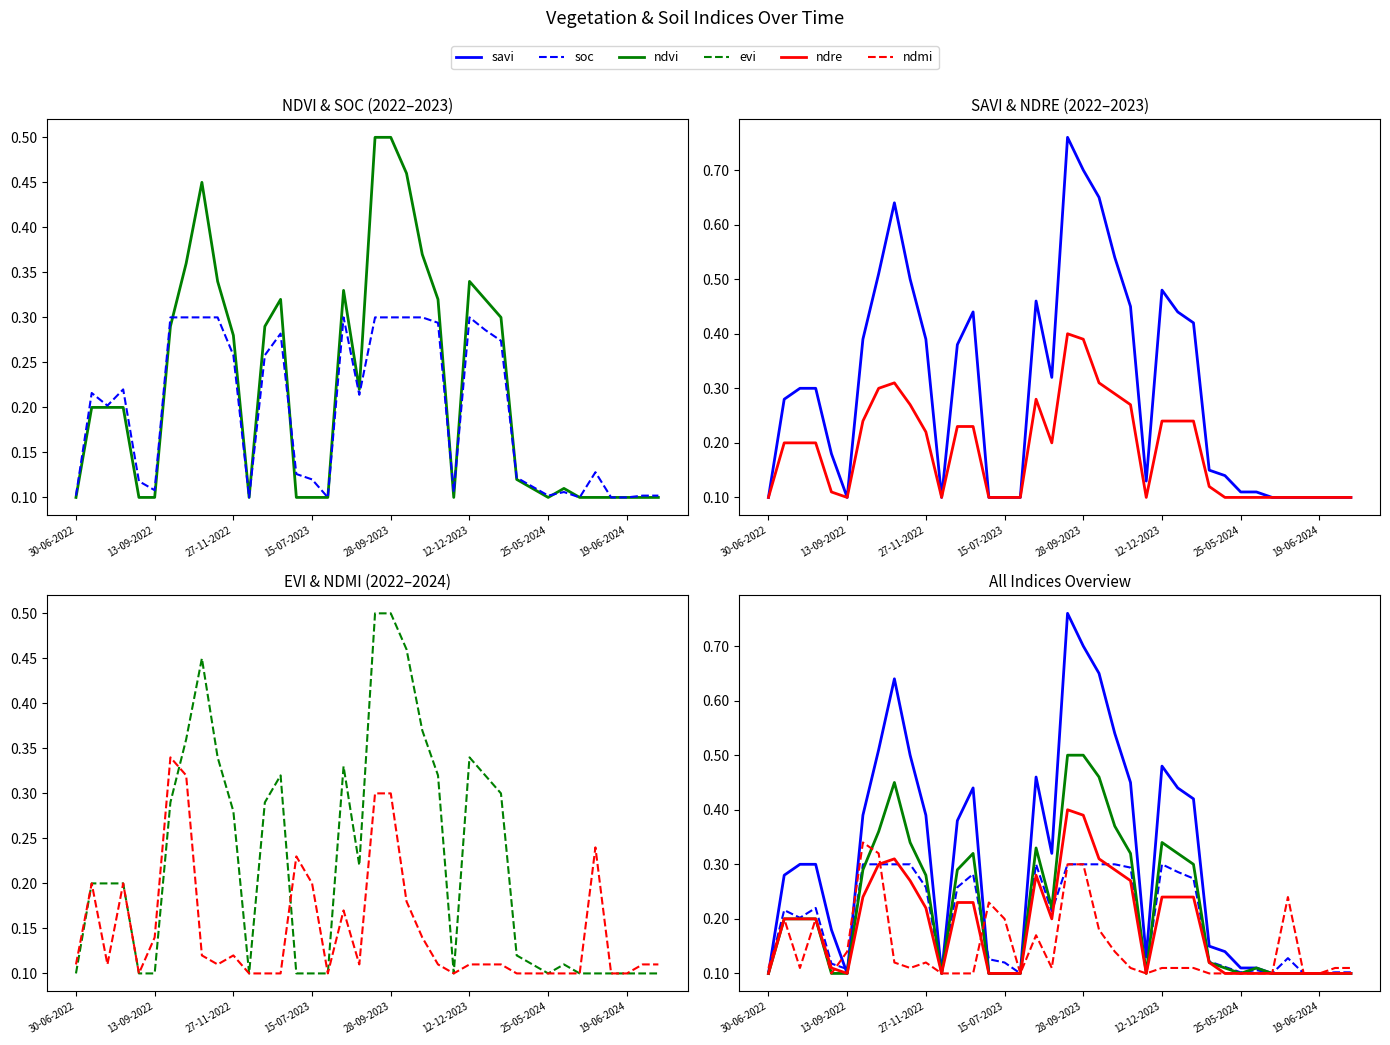

Reading left to right, extract all data points from this chart.

ndvi: 0.1	0.2	0.2	0.2	0.1	0.1	0.3	0.4	0.5	0.3	0.3	0.1	0.3	0.3	0.1	0.1	0.1	0.3	0.2	0.5	0.5	0.5	0.4	0.3	0.1	0.3	0.3	0.3	0.1	0.1	0.1	0.1	0.1	0.1	0.1	0.1	0.1	0.1
soc: 0.1	0.2	0.2	0.2	0.1	0.1	0.3	0.3	0.3	0.3	0.3	0.1	0.3	0.3	0.1	0.1	0.1	0.3	0.2	0.3	0.3	0.3	0.3	0.3	0.1	0.3	0.3	0.3	0.1	0.1	0.1	0.1	0.1	0.1	0.1	0.1	0.1	0.1
savi: 0.1	0.3	0.3	0.3	0.2	0.1	0.4	0.5	0.6	0.5	0.4	0.1	0.4	0.4	0.1	0.1	0.1	0.5	0.3	0.8	0.7	0.7	0.5	0.5	0.1	0.5	0.4	0.4	0.1	0.1	0.1	0.1	0.1	0.1	0.1	0.1	0.1	0.1
ndre: 0.1	0.2	0.2	0.2	0.1	0.1	0.2	0.3	0.3	0.3	0.2	0.1	0.2	0.2	0.1	0.1	0.1	0.3	0.2	0.4	0.4	0.3	0.3	0.3	0.1	0.2	0.2	0.2	0.1	0.1	0.1	0.1	0.1	0.1	0.1	0.1	0.1	0.1
evi: 0.1	0.2	0.2	0.2	0.1	0.1	0.3	0.4	0.5	0.3	0.3	0.1	0.3	0.3	0.1	0.1	0.1	0.3	0.2	0.5	0.5	0.5	0.4	0.3	0.1	0.3	0.3	0.3	0.1	0.1	0.1	0.1	0.1	0.1	0.1	0.1	0.1	0.1
ndmi: 0.1	0.2	0.1	0.2	0.1	0.1	0.3	0.3	0.1	0.1	0.1	0.1	0.1	0.1	0.2	0.2	0.1	0.2	0.1	0.3	0.3	0.2	0.1	0.1	0.1	0.1	0.1	0.1	0.1	0.1	0.1	0.1	0.1	0.2	0.1	0.1	0.1	0.1